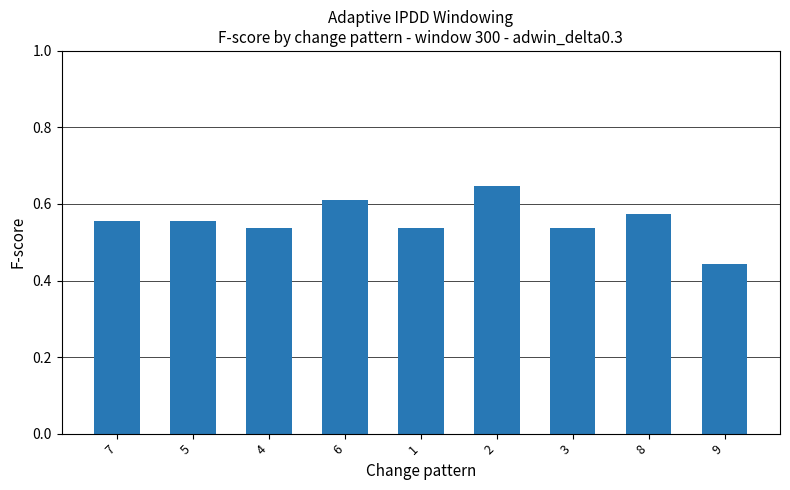

At which label is the value closest to 0?

9